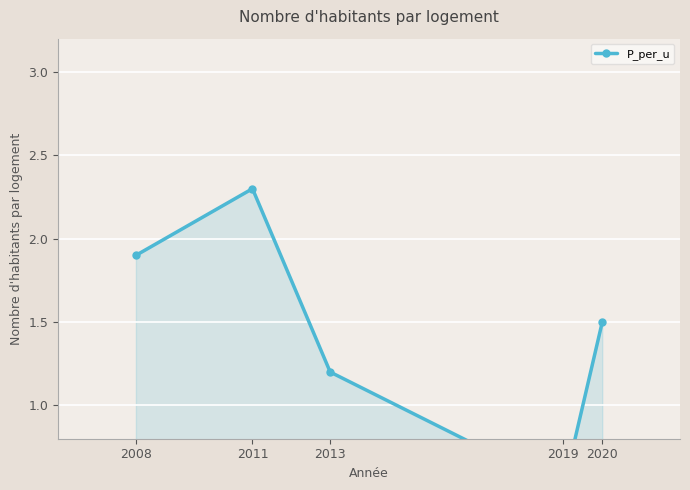

At which category does the data reach its first local valley?

2019